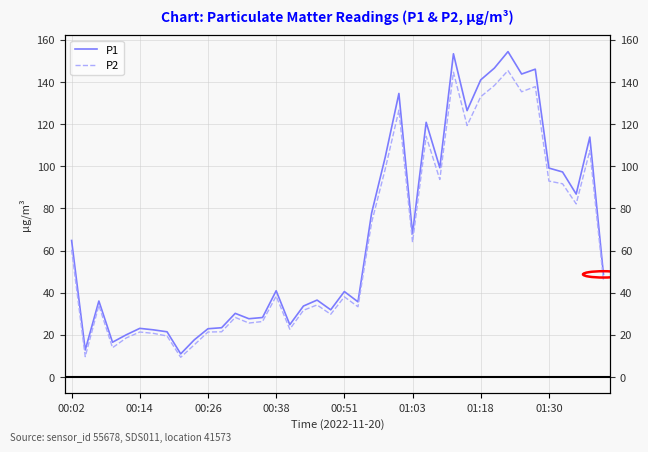

True or false: P1 has more than 2 points higher than both neighbors.

True